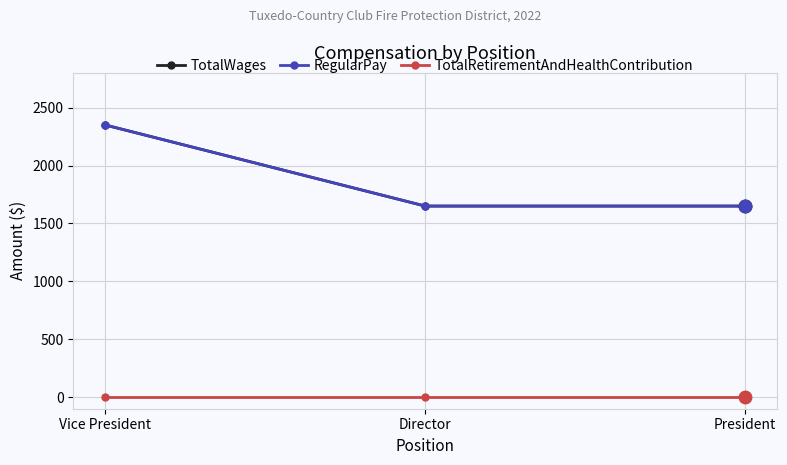

Which series has the largest range (max minus min)?

TotalWages